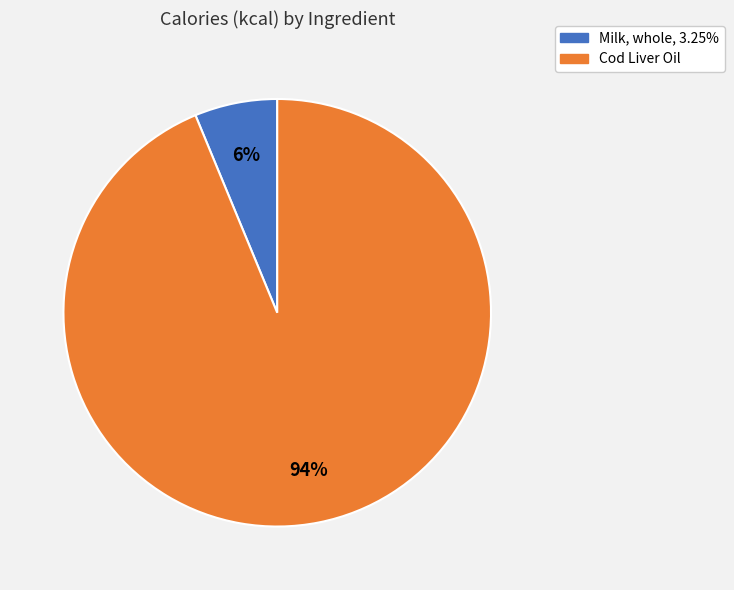

What is the largest slice in the pie chart?

Cod Liver Oil